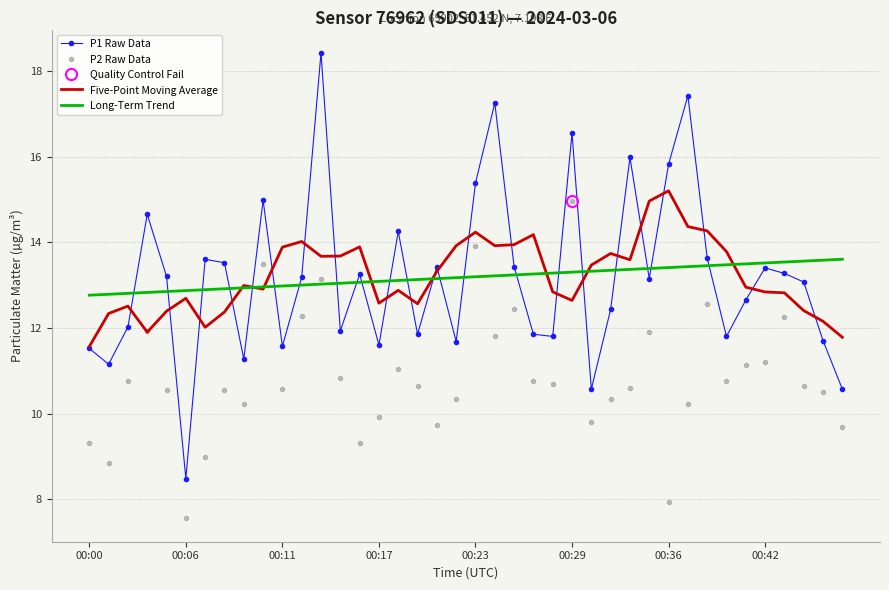

Which series has the largest total across all categories?

Five-Point Moving Average